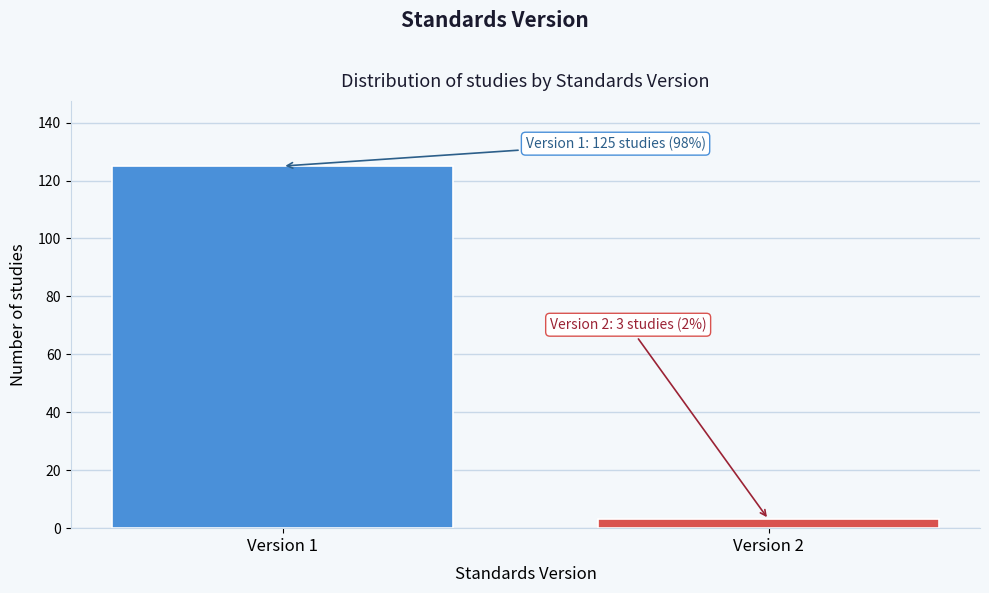

Reading right to left, what are all the values shown in this chart?

3	125